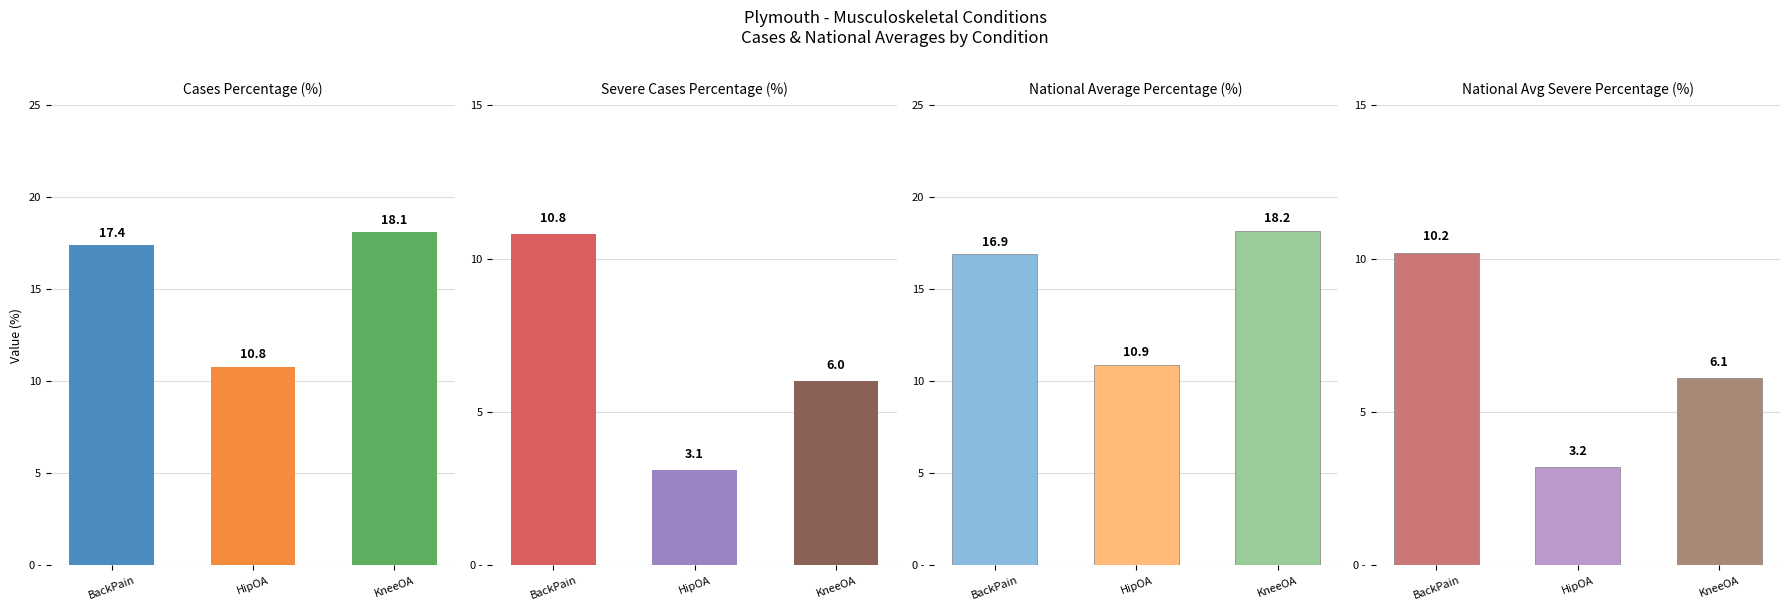

What position from the right is BackPain?

3